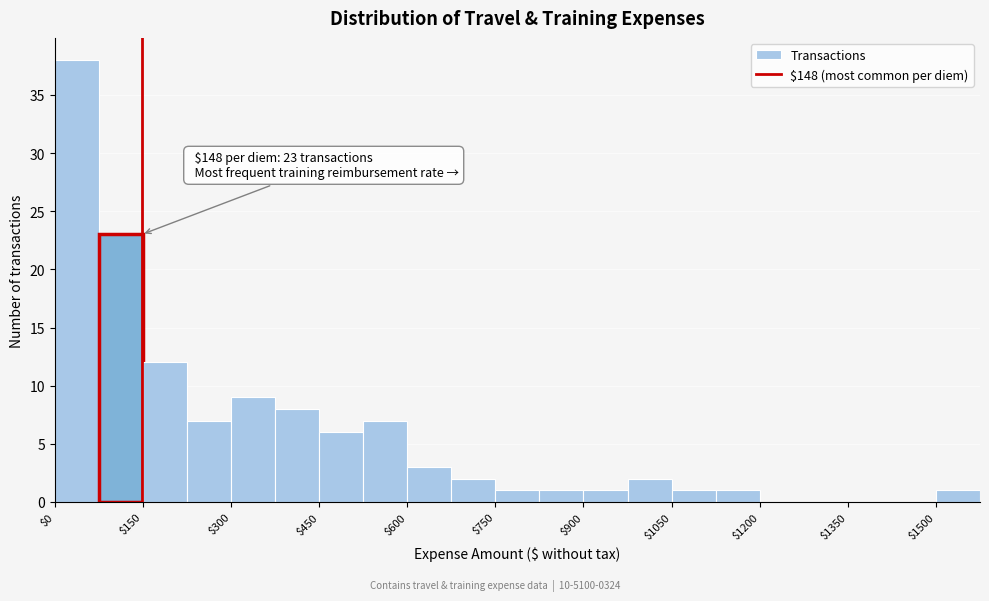

Read against the x-axis, roughly where is the centre of the tallest bar?

40